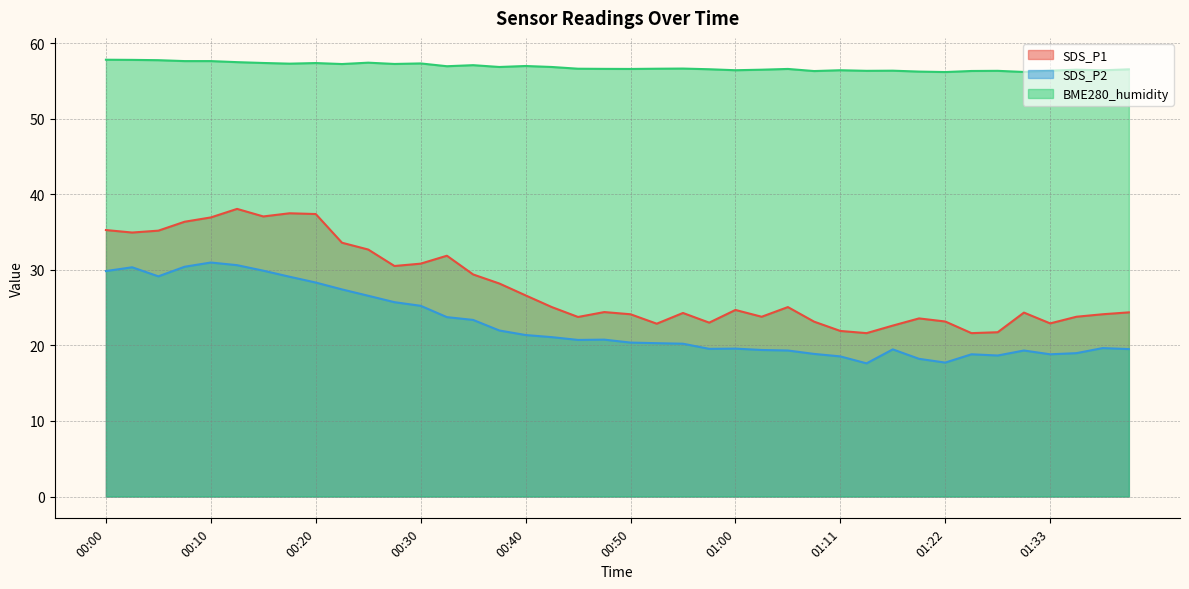

The SDS_P1 series shows 24.7 at 01:00. True or false?

True